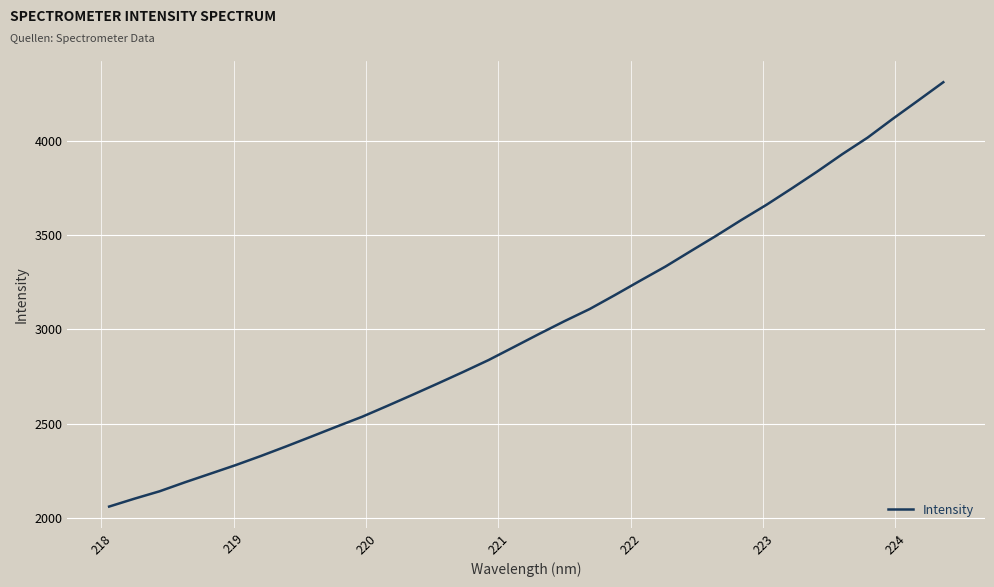

What is the maximum value shown in the chart?

4309.4